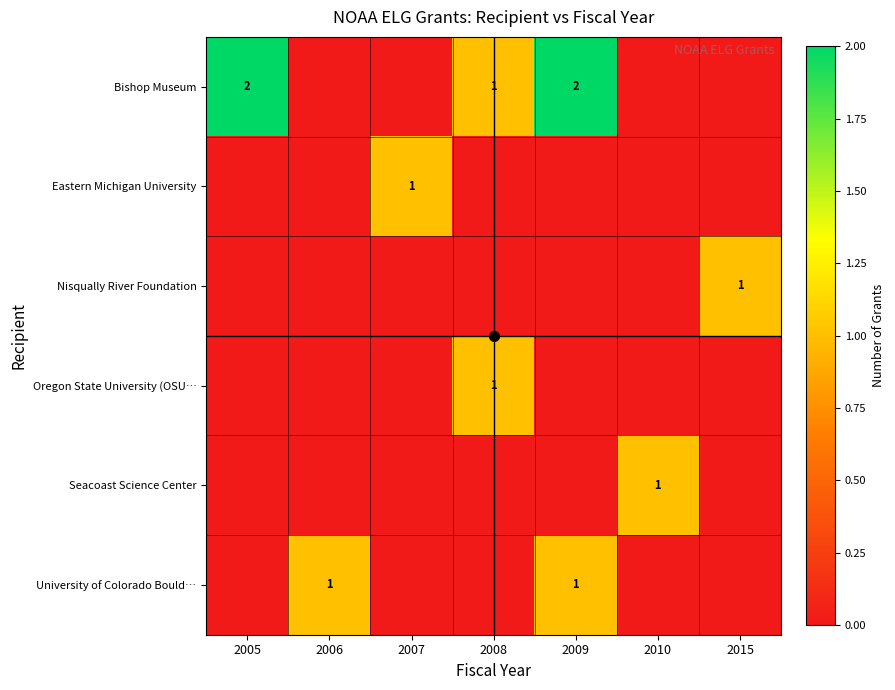

Which has a higher value, 2009 or 2010?

2009